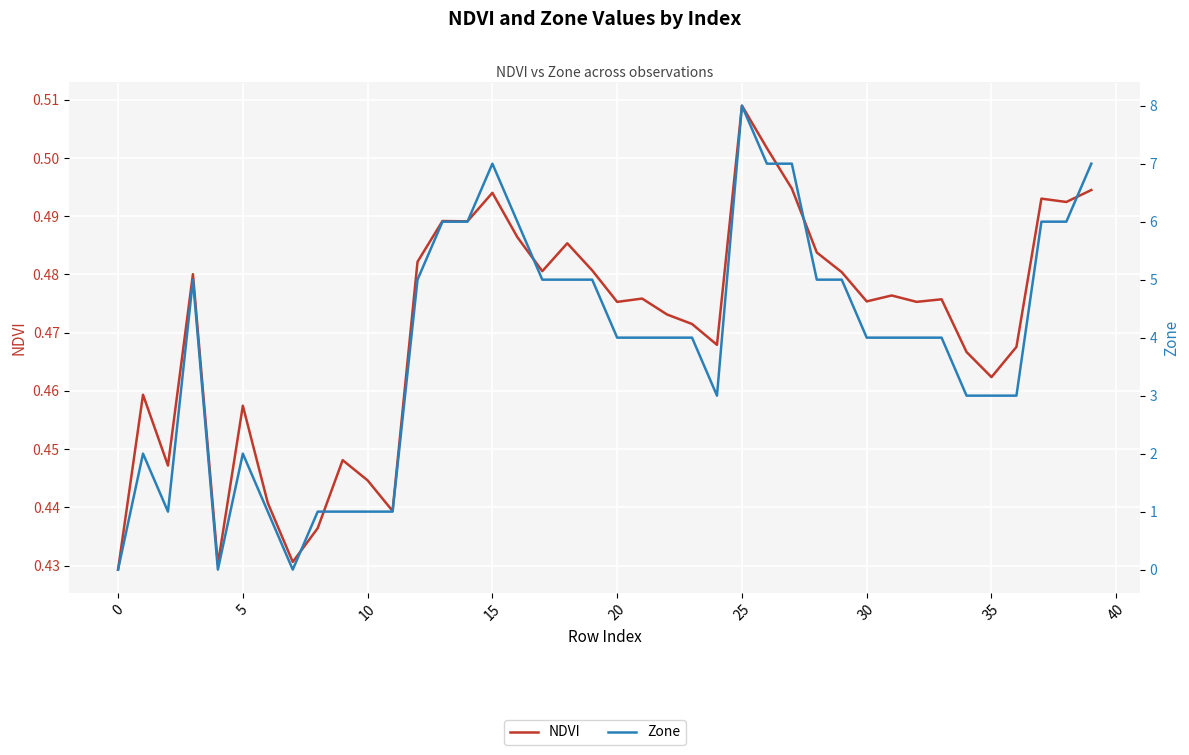

What is the label of the 29th point from the right?

11